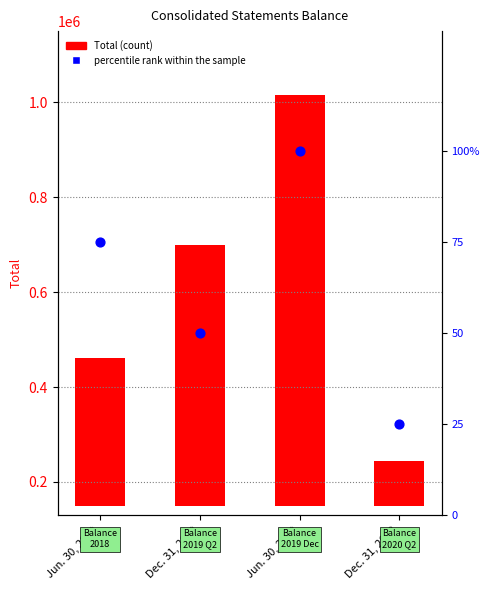

What are all the series names shown in the legend?

Total, percentile rank within the sample